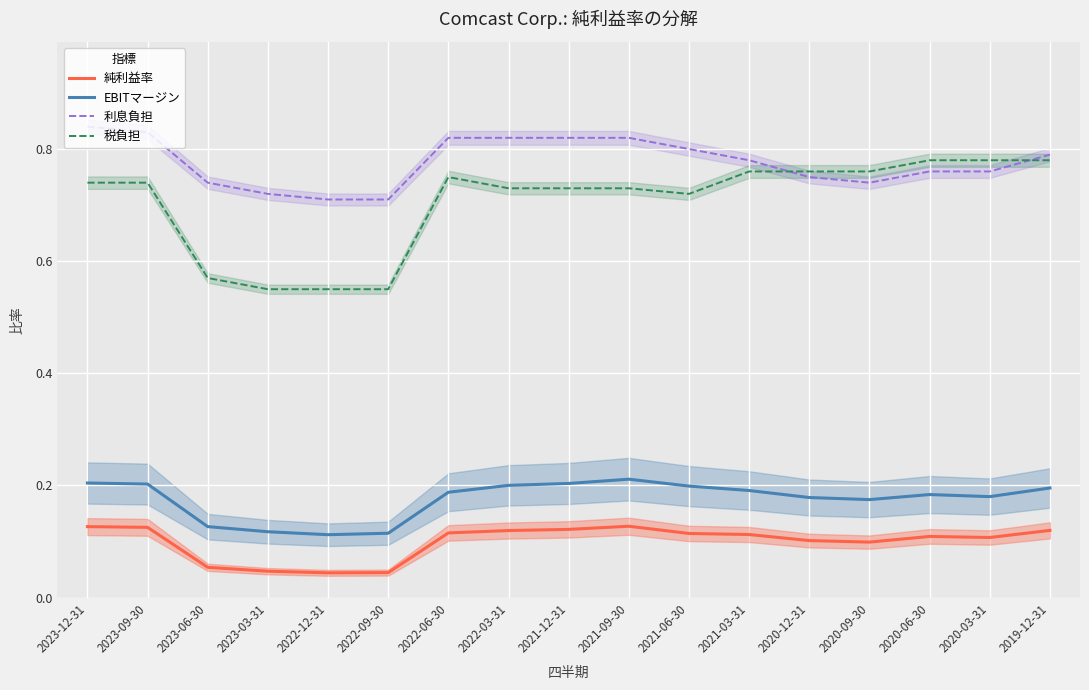

Where is the first local maximum for 純利益率?

2021-09-30